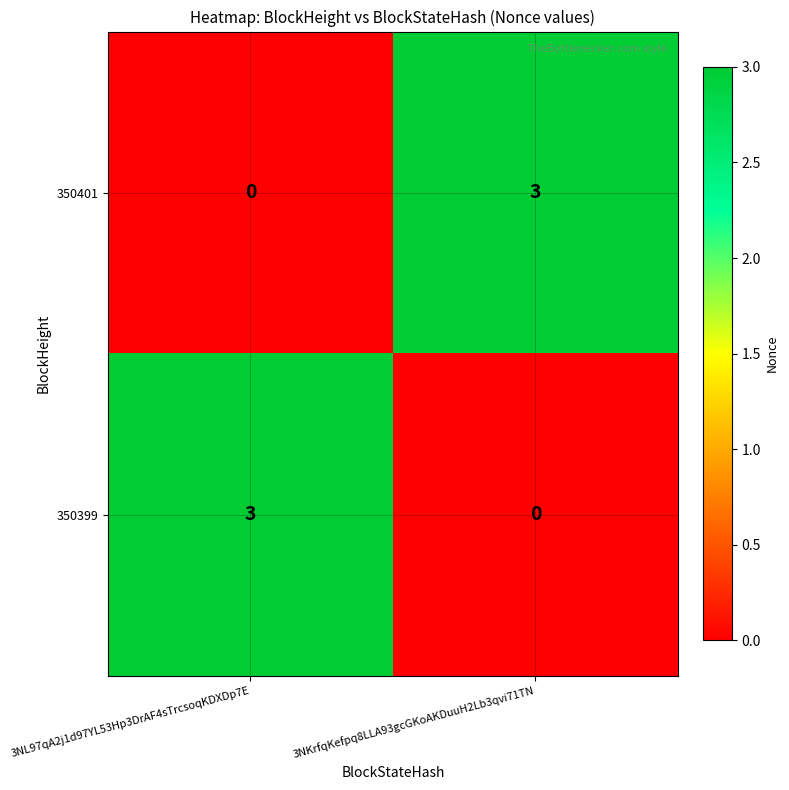

What is the difference between the highest and lowest values at 3NL97qA2j1d97YL53Hp3DrAF4sTrcsoqKDXDp7E?

3